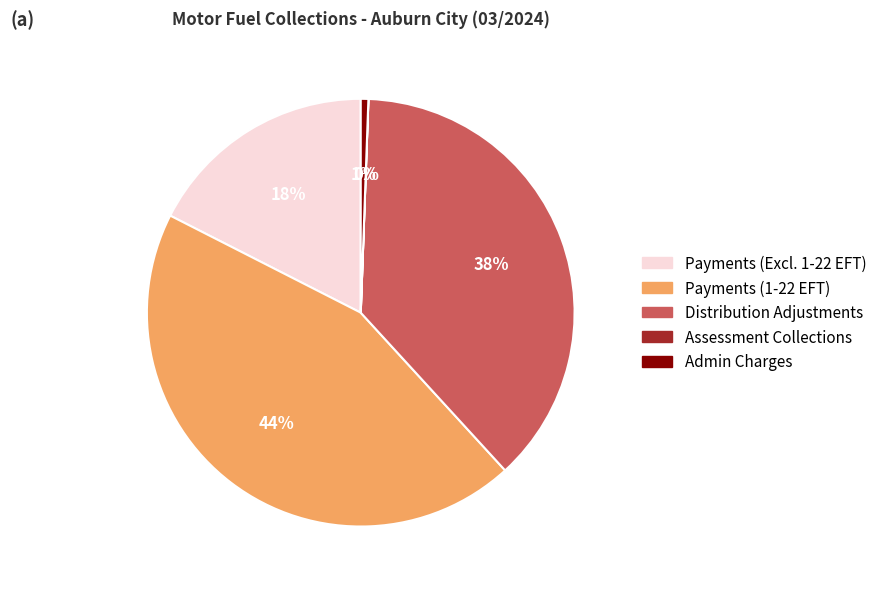

Is there any slice that represents more than half of the pie?

No